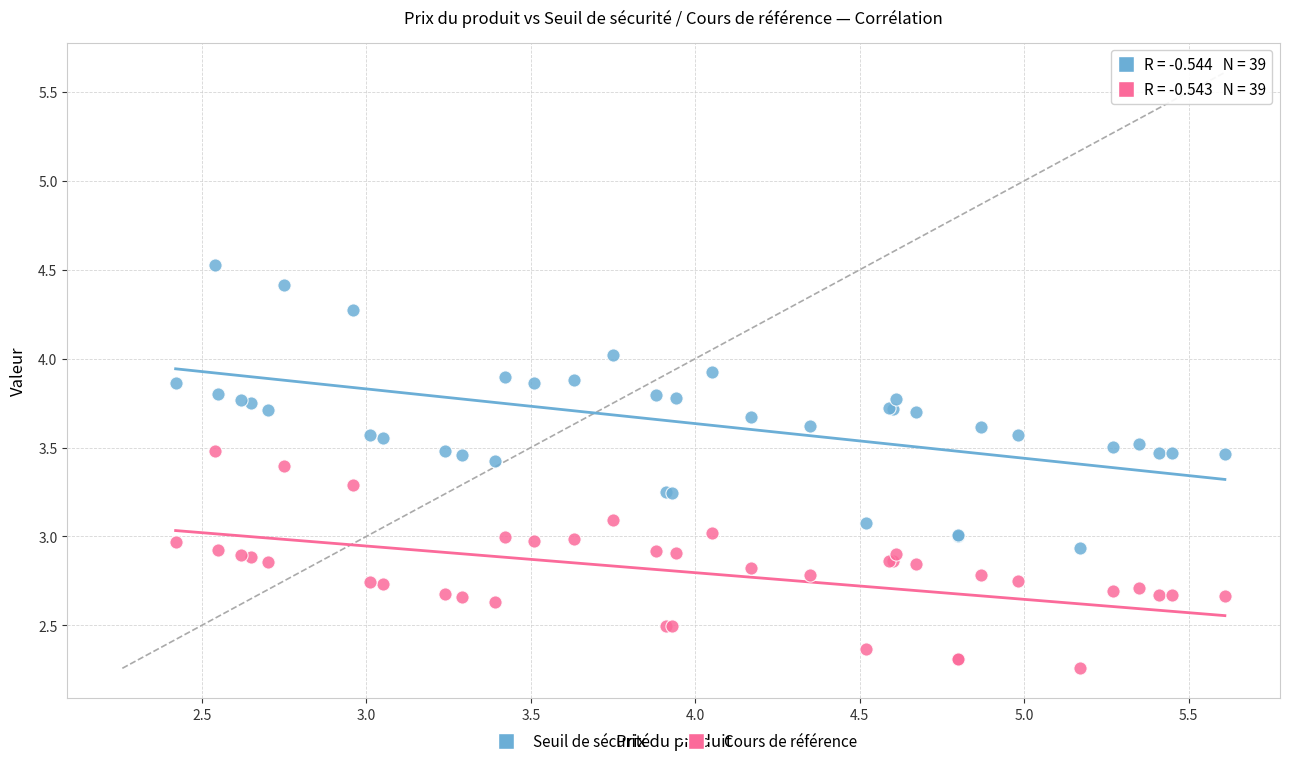

Which series reaches the minimum Y coordinate?

Cours de référence